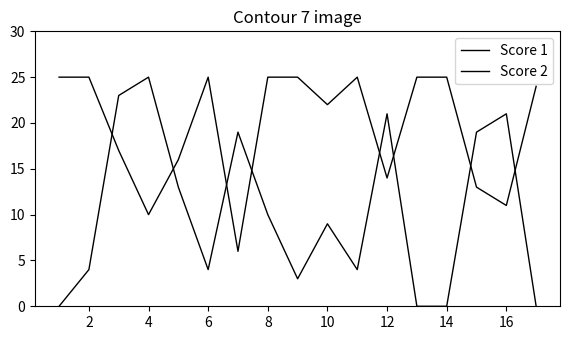

How many lines are shown in the chart?

2